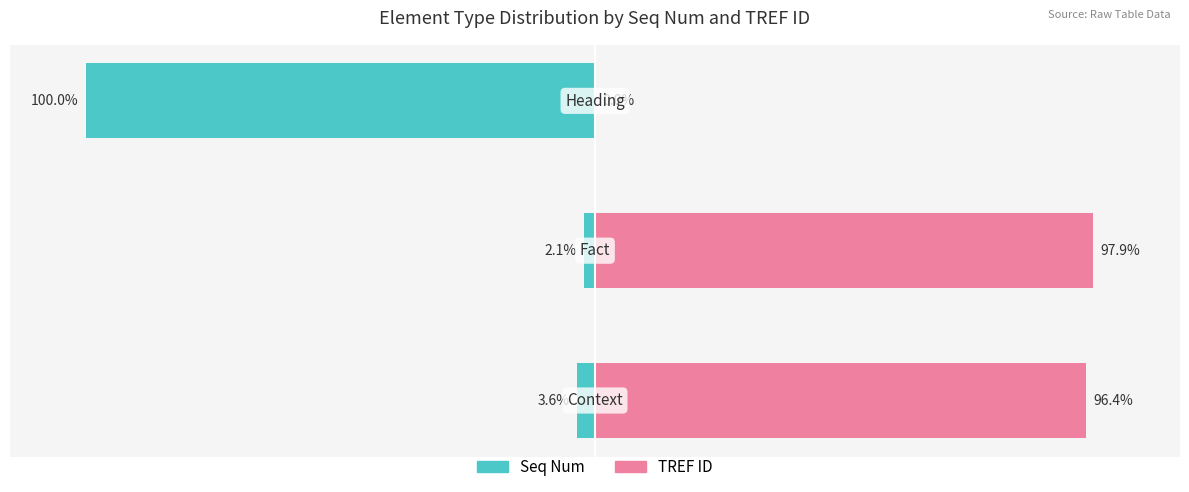

Is the value of Seq Num at −50 greater than the value of TREF ID at −50?

No